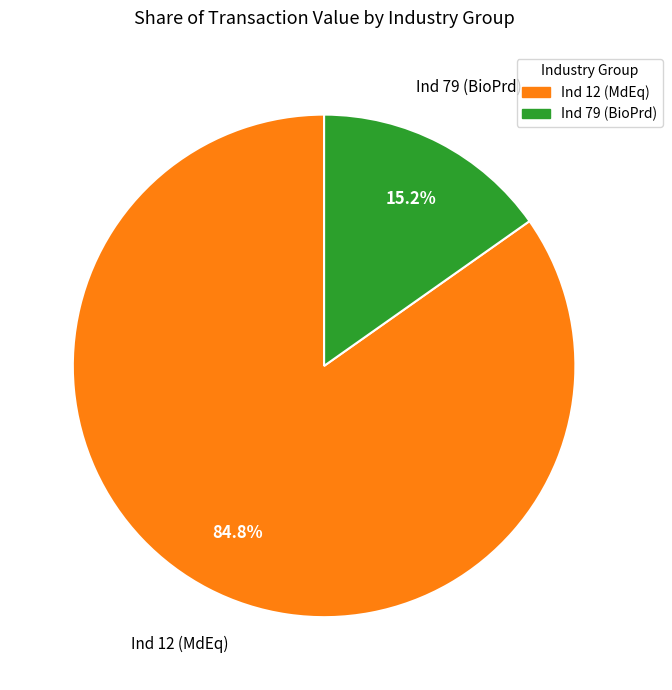

Is the sum of Ind 79 (BioPrd) and Ind 12 (MdEq) greater than half?

Yes